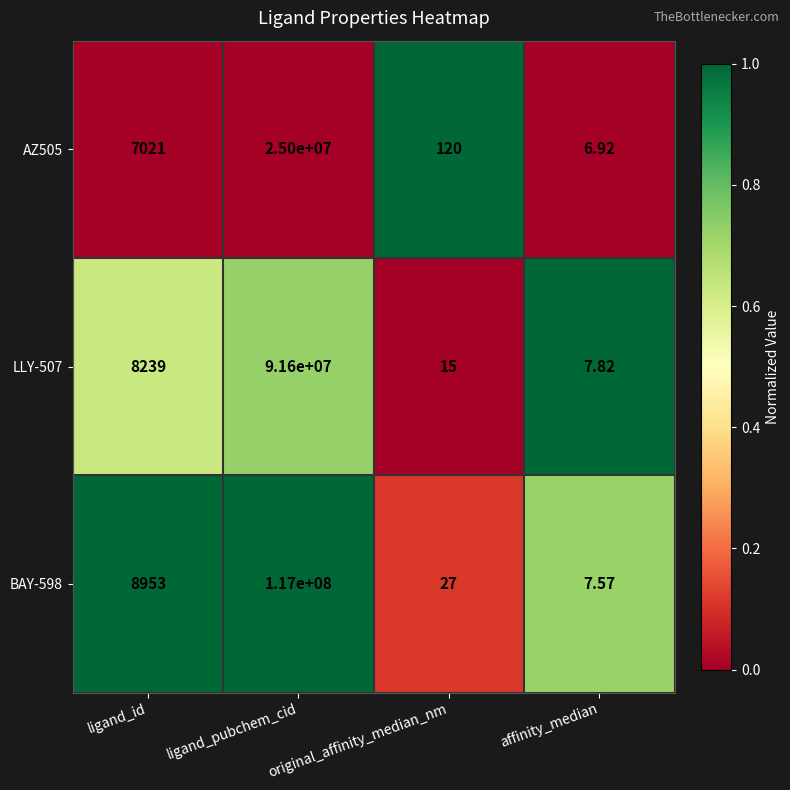

How many data points does each series have?

4